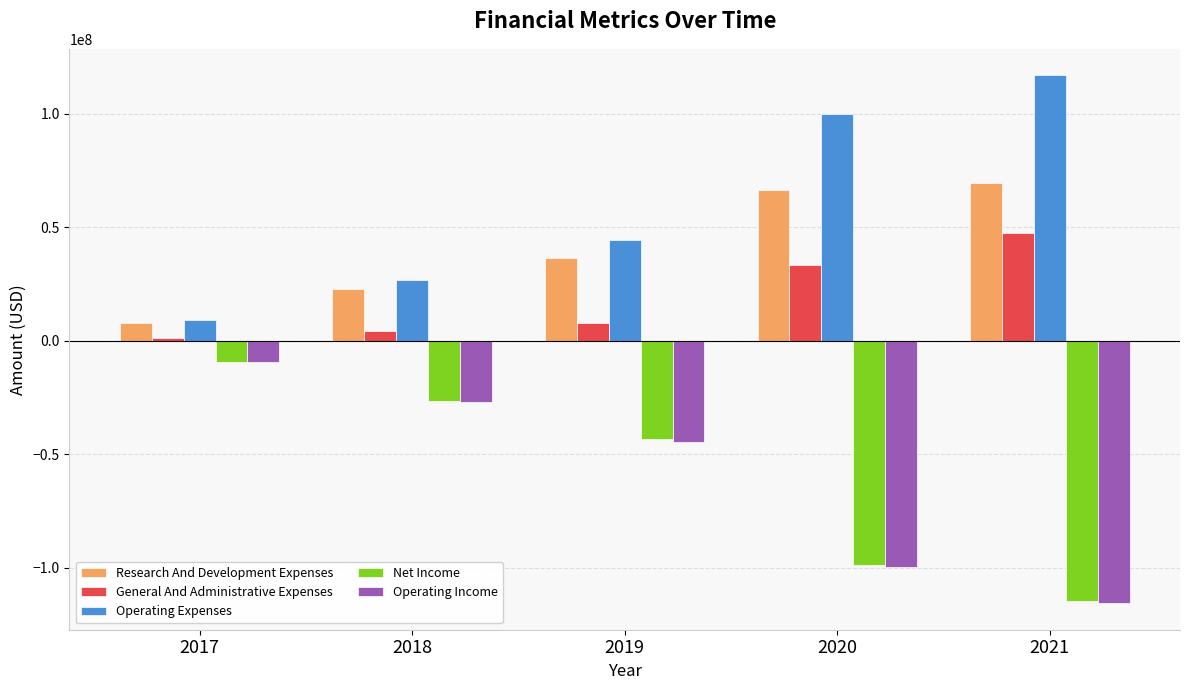

What is the value of the General And Administrative Expenses bar at the 4th from the left?

33327000